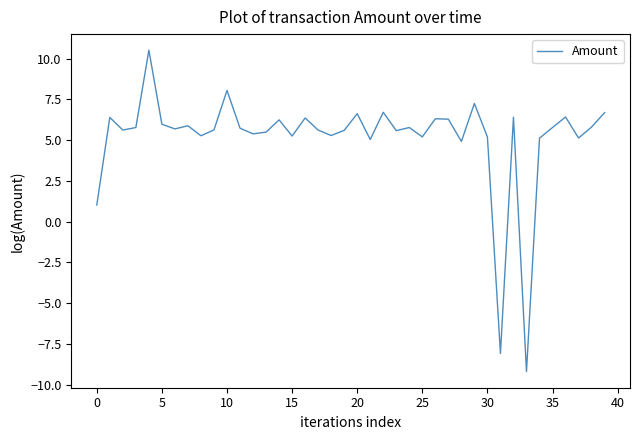

What is the greatest value displayed?

10.5